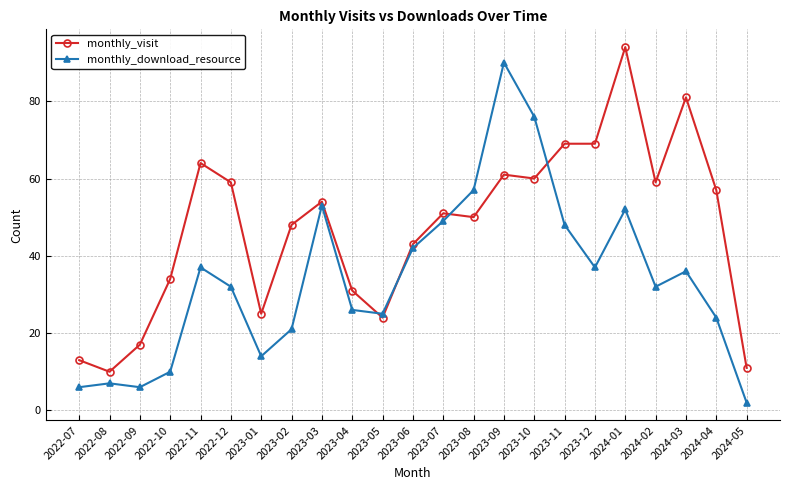

At which category is the sum across all series the highest?

2023-09